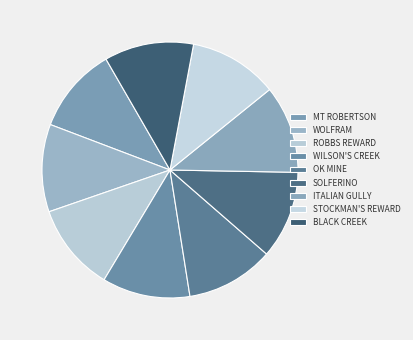

How many slices are in this pie chart?

9